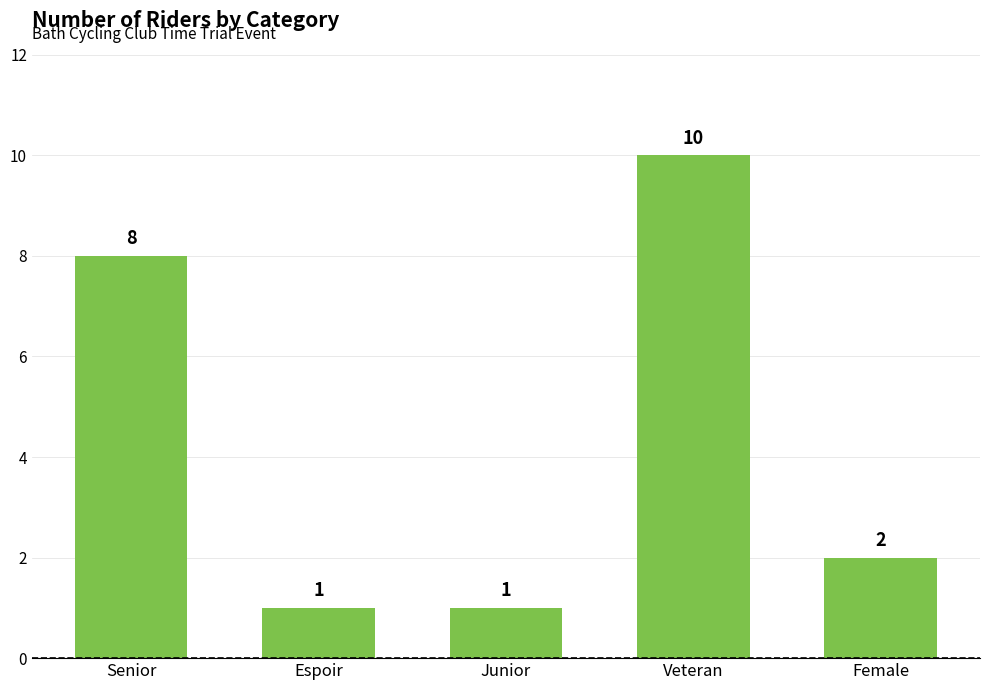

True or false: the data shows 1 at Espoir.

True